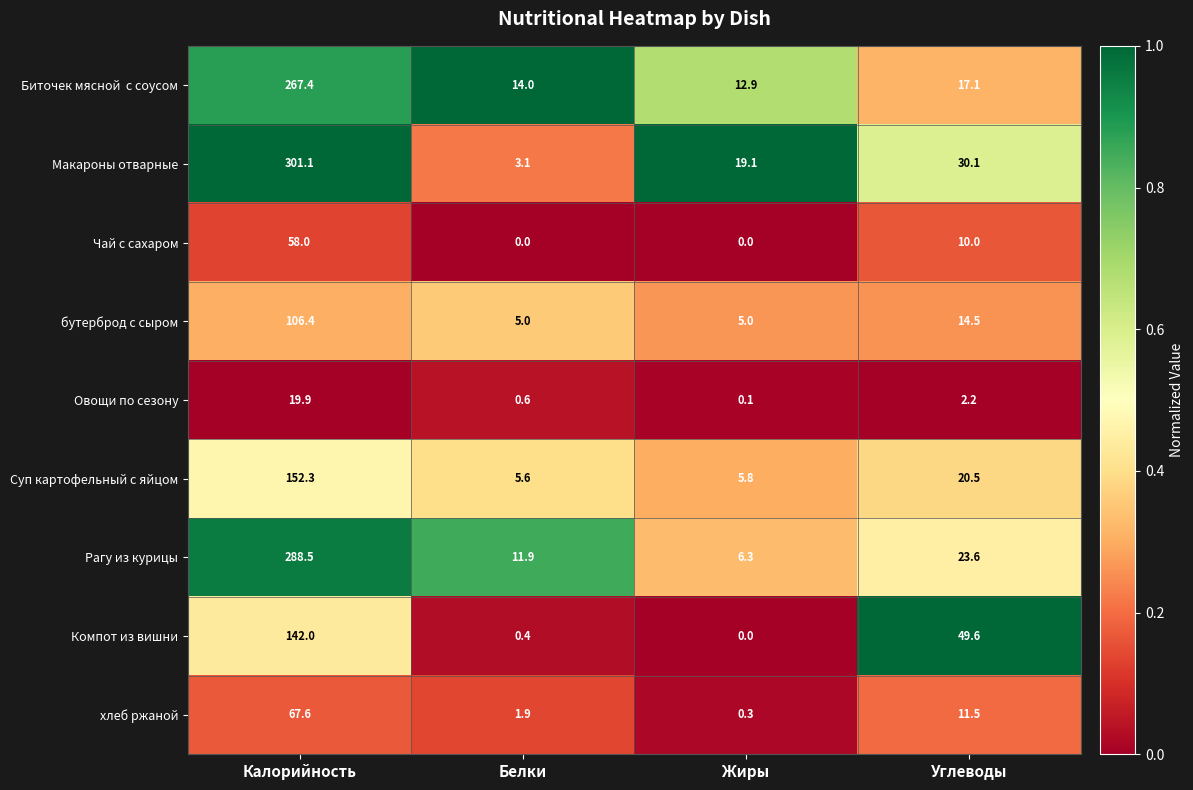

At which category is the sum across all series the highest?

Калорийность